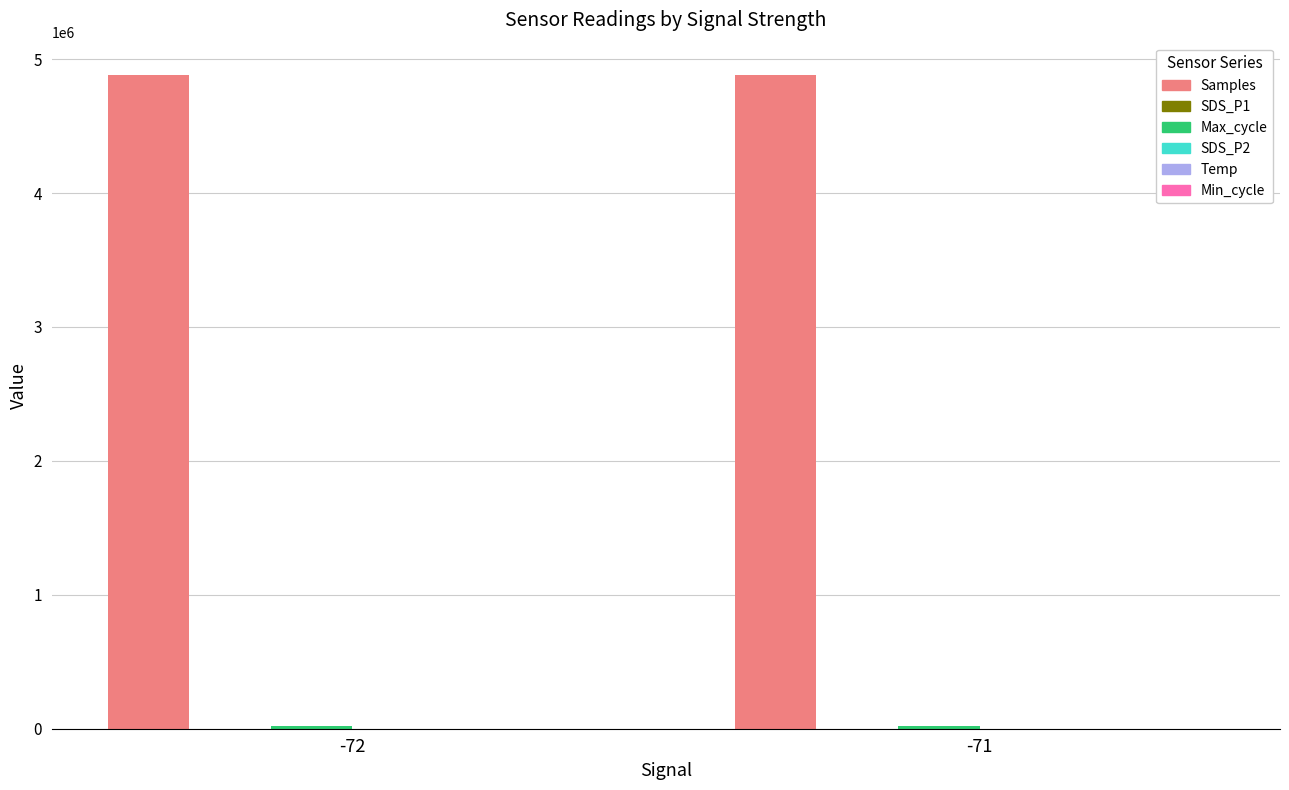

Which series has the largest total across all categories?

Samples